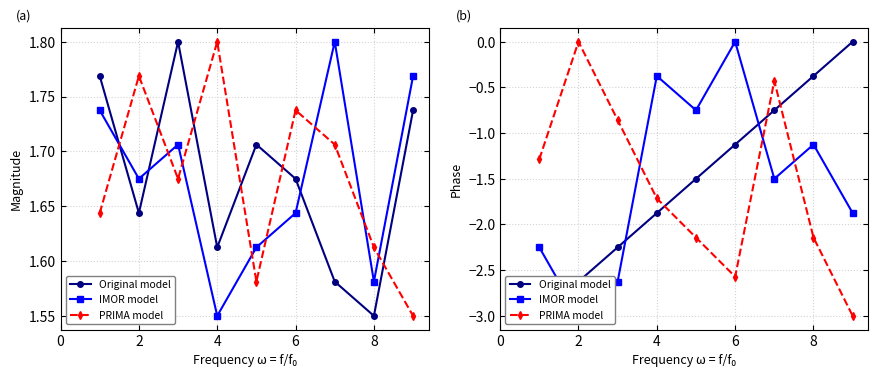

How many series are shown in this chart?

3